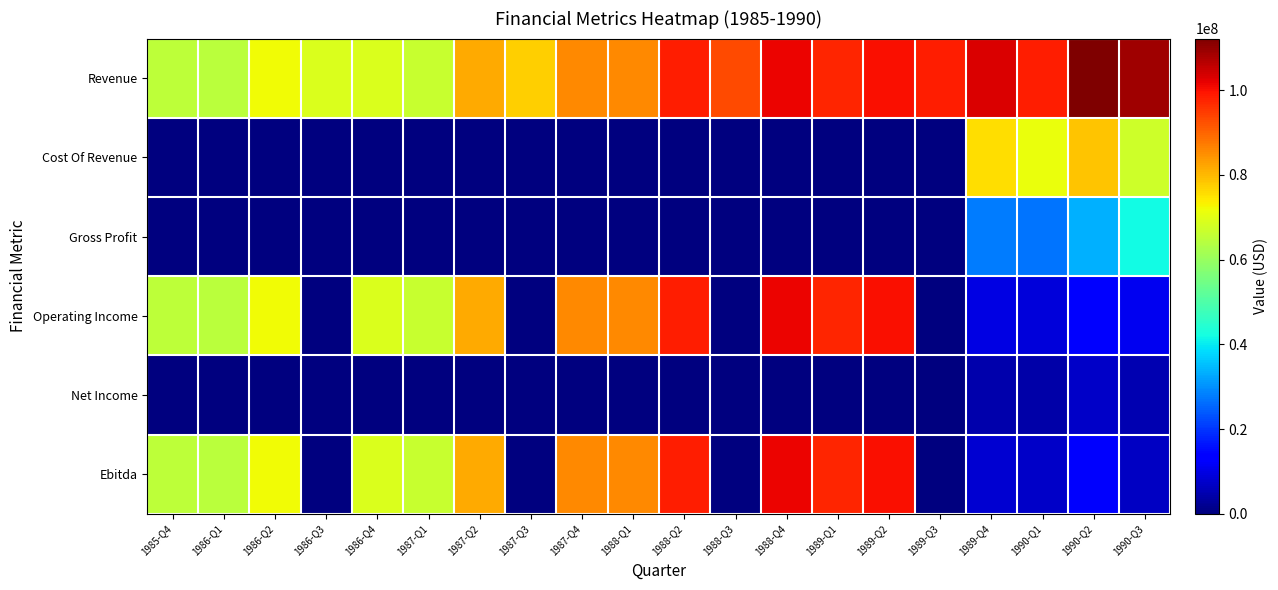

Which category has the lowest value across all series?

1989-Q3